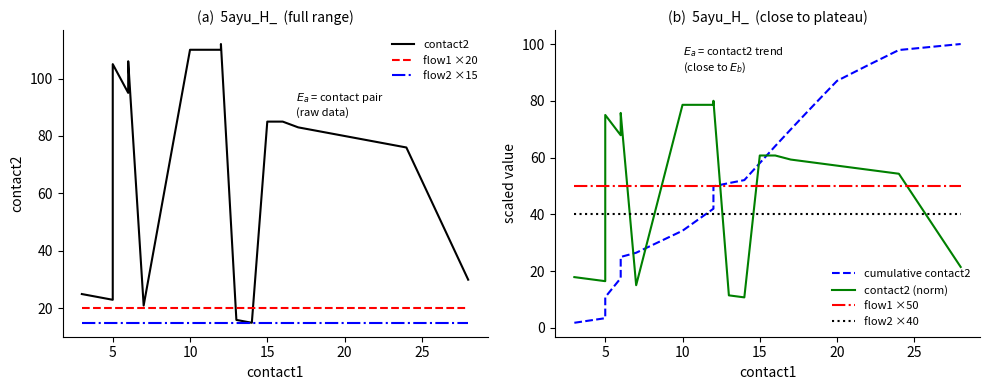

Does the chart have visible grid lines?

No